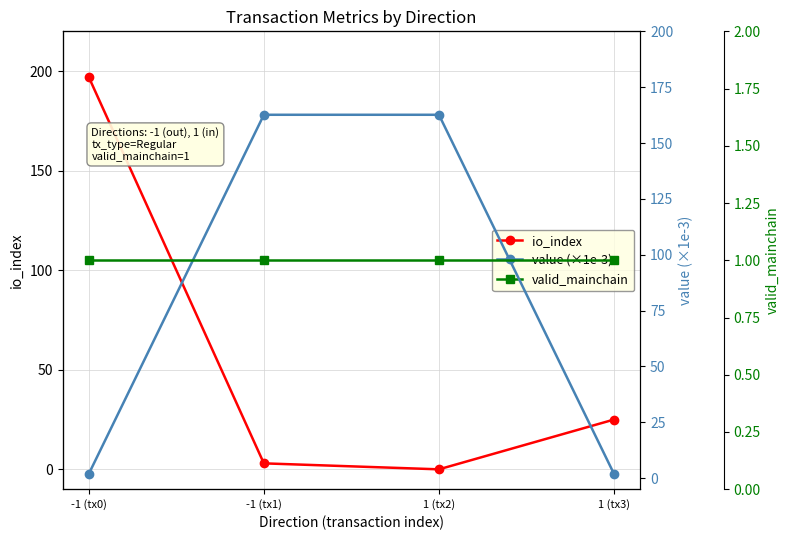

What is the value of the value (×1e-3) point at the 1st from the left?

1.9